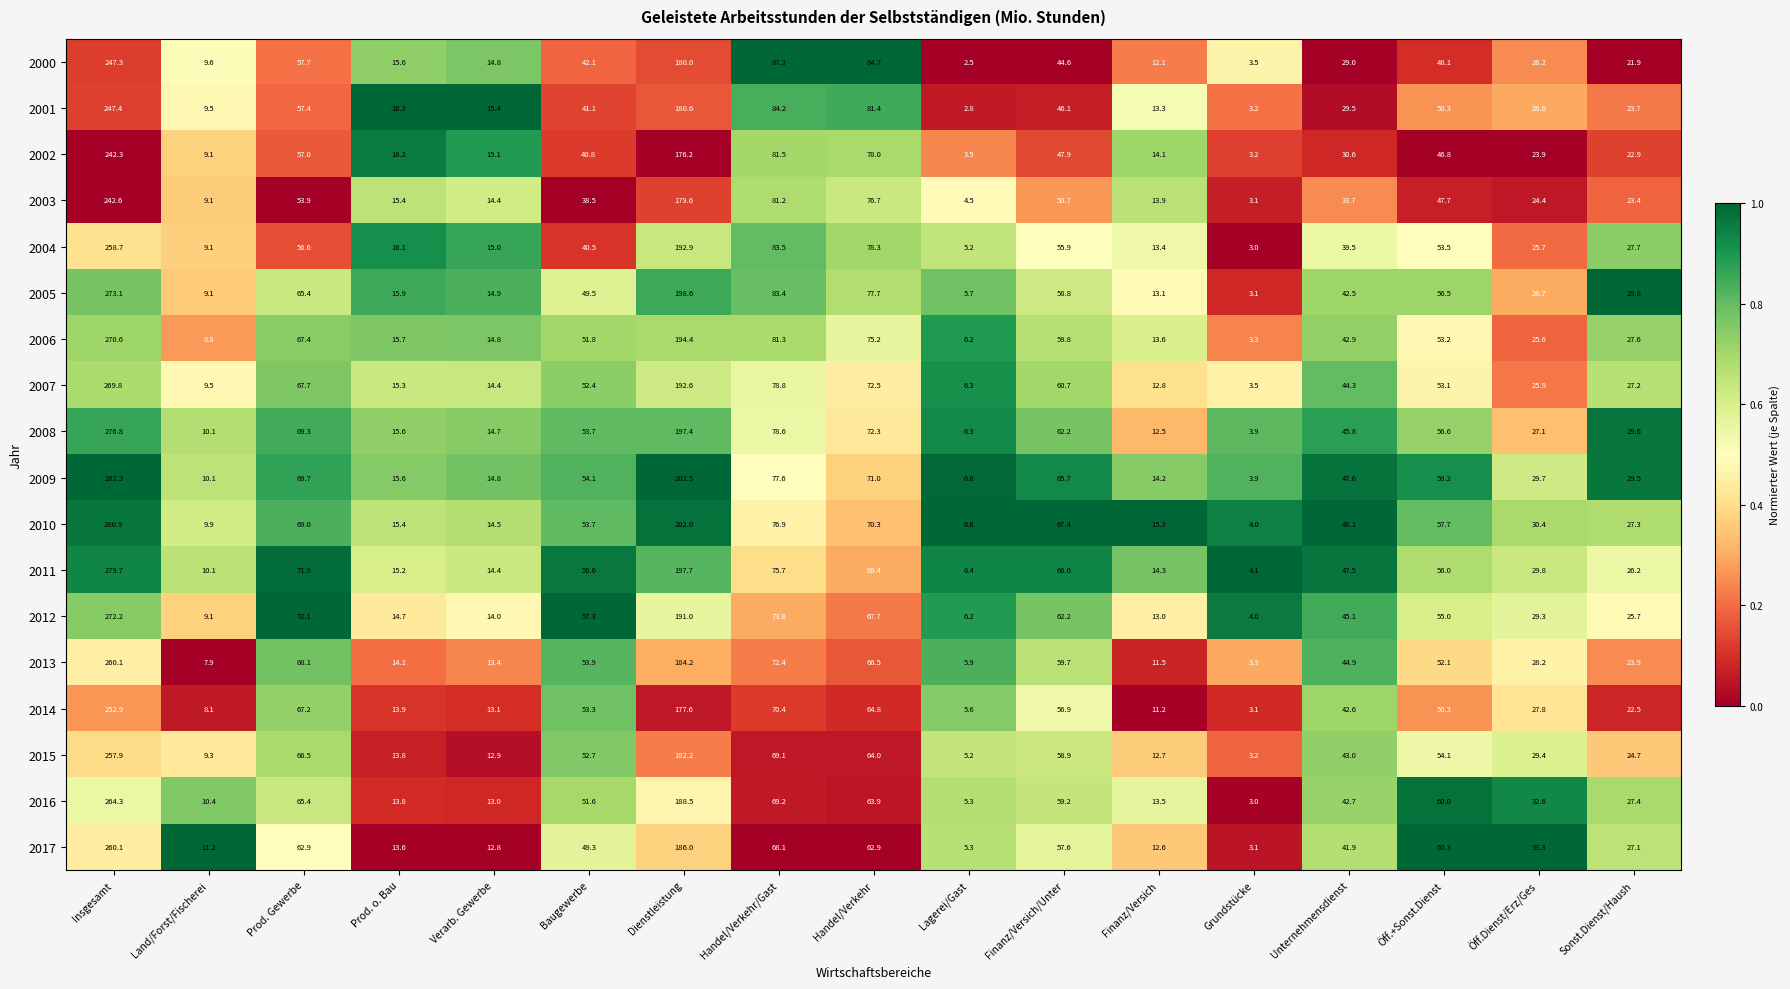

How many distinct data groups are displayed?

18